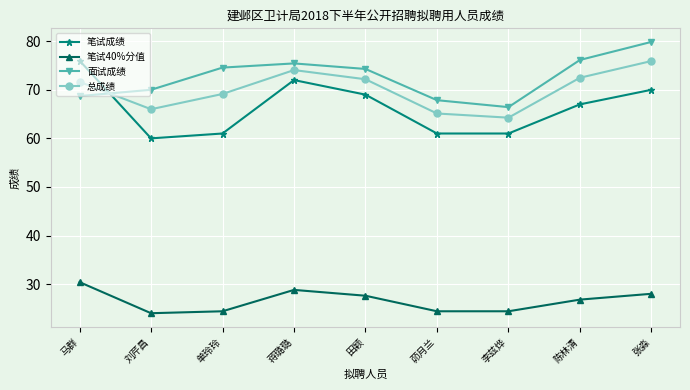

Between 马群 and 刘芹昌, which series saw the biggest shift?

笔试成绩